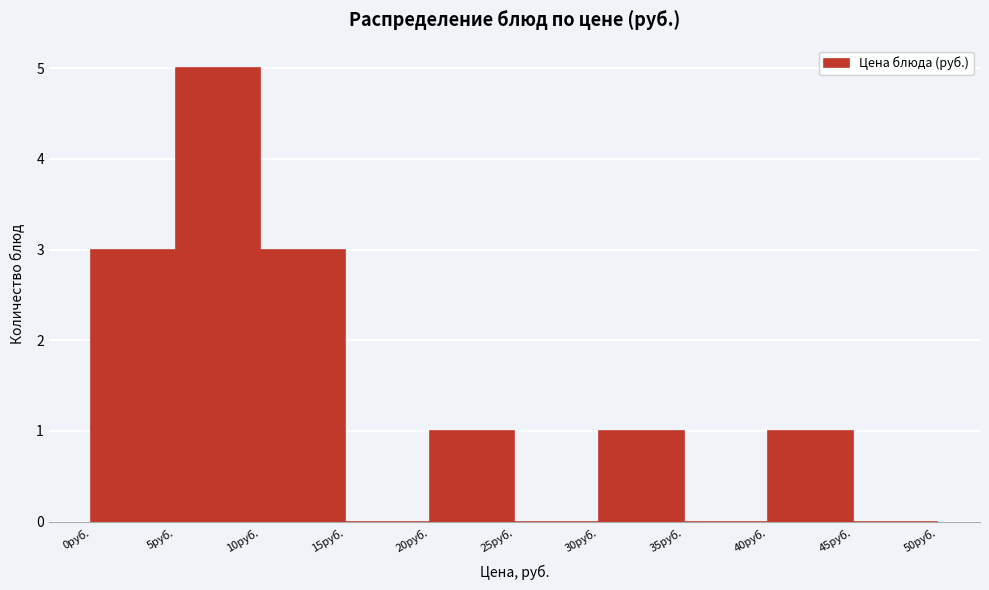

Reading left to right, transcribe this chart: for each bar, give the range it covers on the x-axis and its height. The values are not printed on the chart, so give them approximately, as read against the axis.

0 to 5: 3
5 to 10: 5
10 to 15: 3
15 to 20: 0
20 to 25: 1
25 to 30: 0
30 to 35: 1
35 to 40: 0
40 to 45: 1
45 to 50: 0